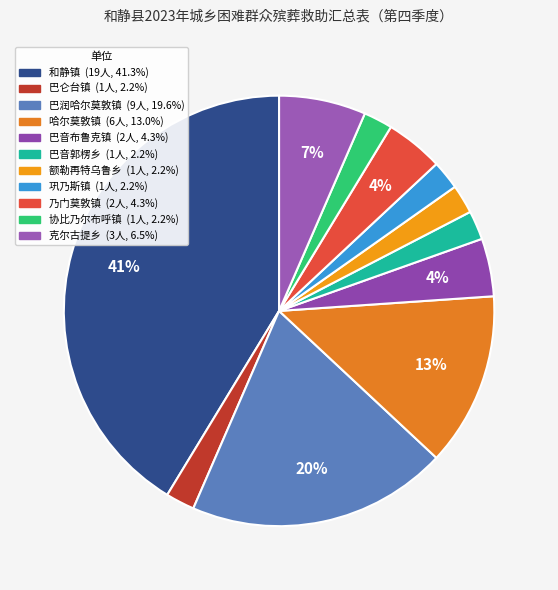

How many slices are in this pie chart?

11